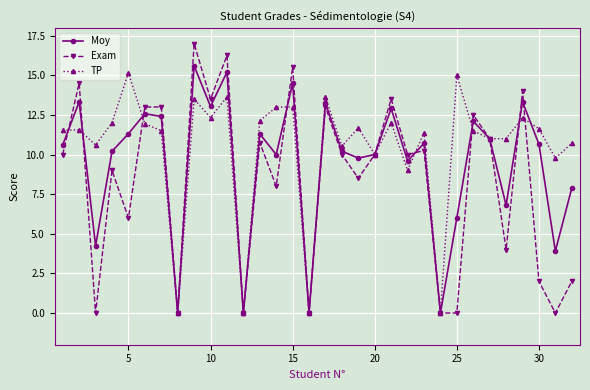

Rank the series by their average value, from highest to lowest.

TP, Moy, Exam